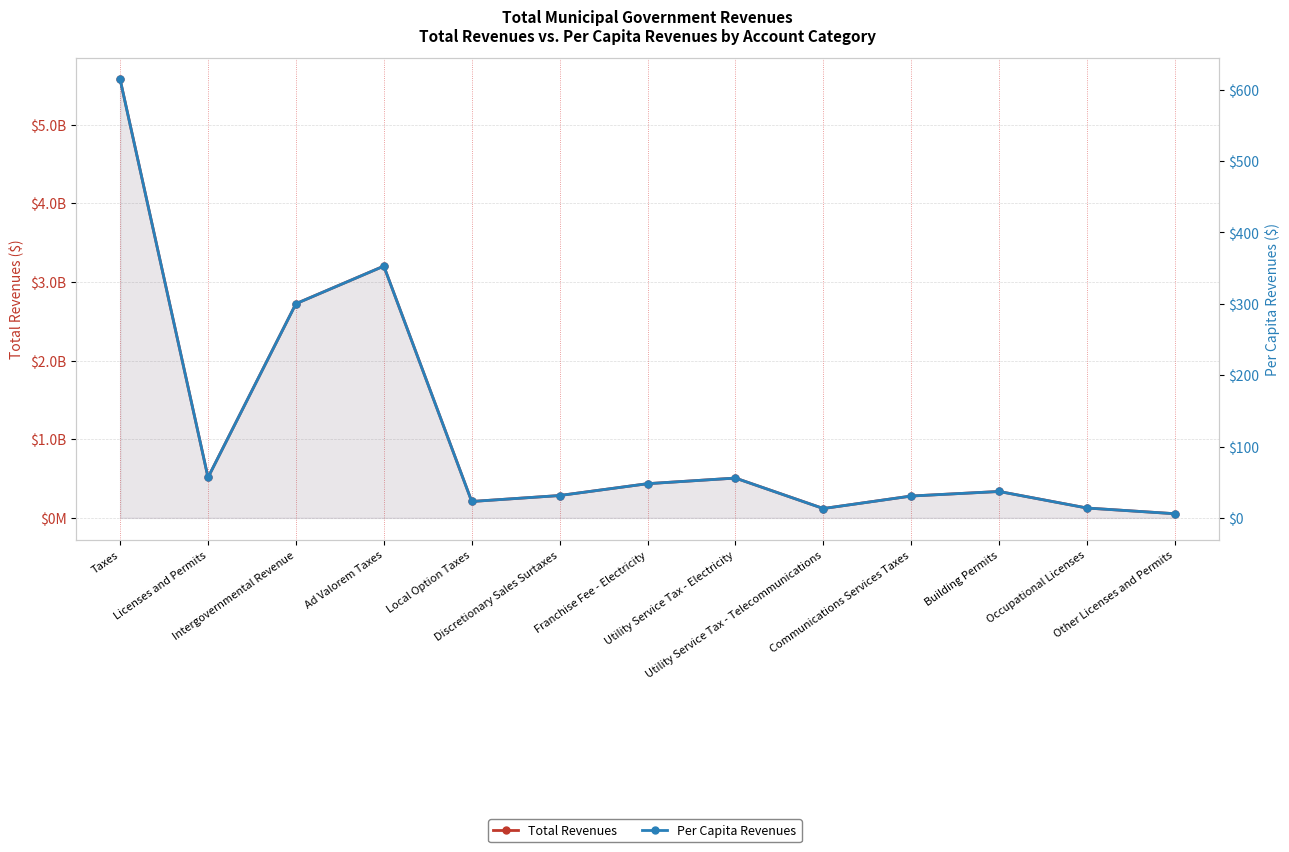

How many categories are shown in the chart?

13